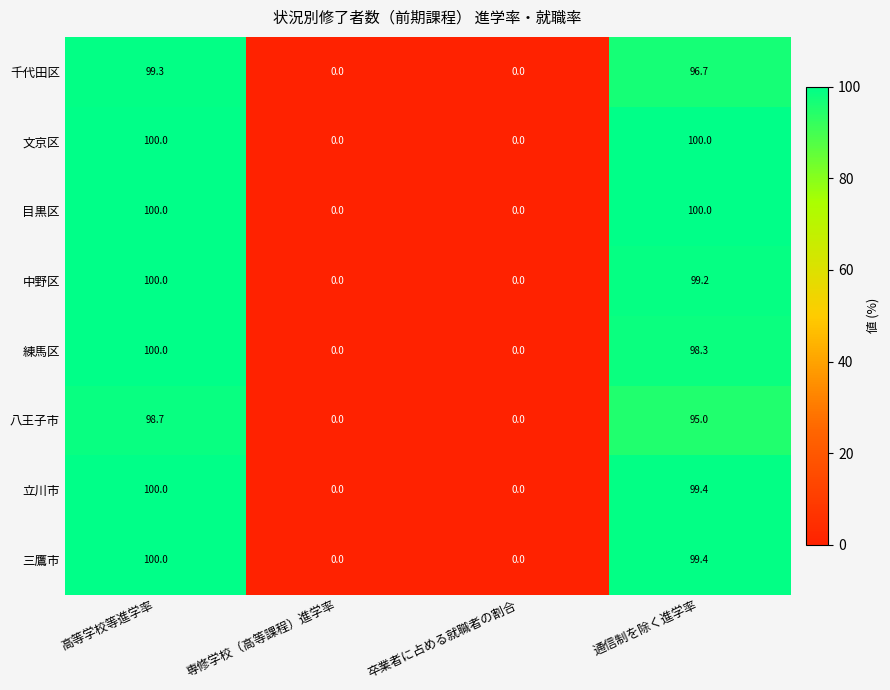

What is the spread (max minus min) of values at 高等学校等進学率?

1.3